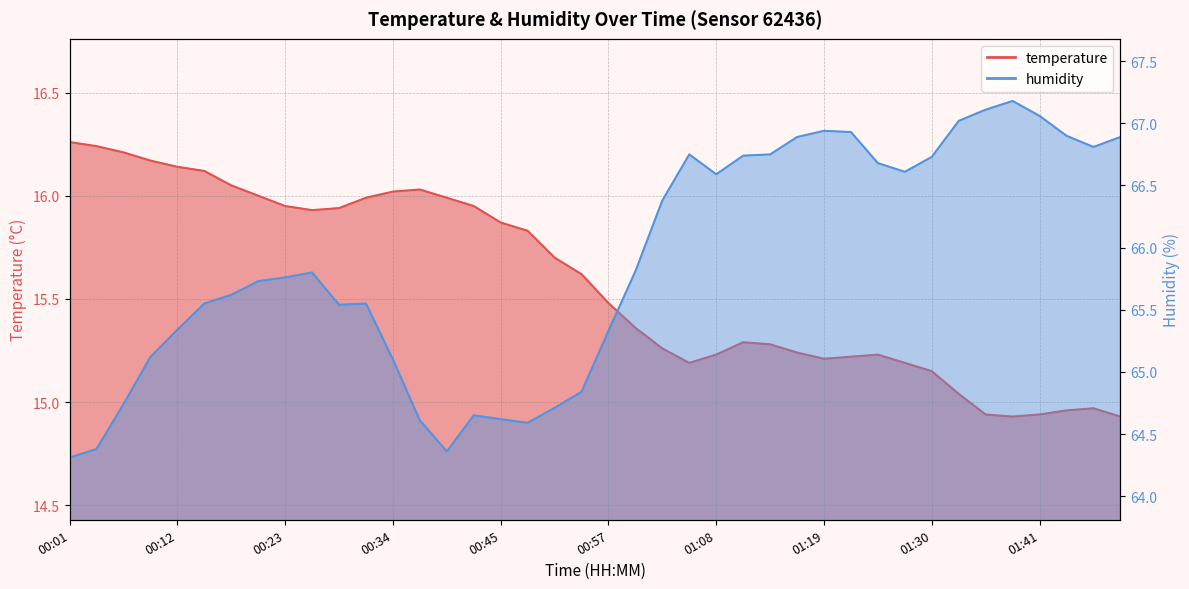

Reading left to right, what are all the values shown in this chart?

temperature: 00:01=16.3	00:04=16.2	00:06=16.2	00:09=16.2	00:12=16.1	00:15=16.1	00:17=16.1	00:20=16.0	00:23=15.9	00:26=15.9	00:29=15.9	00:31=16.0	00:34=16.0	00:37=16.0	00:40=16.0	00:43=15.9	00:45=15.9	00:48=15.8	00:51=15.7	00:54=15.6	00:57=15.5	00:59=15.4	01:02=15.3	01:05=15.2	01:08=15.2	01:11=15.3	01:14=15.3	01:16=15.2	01:19=15.2	01:22=15.2	01:25=15.2	01:27=15.2	01:30=15.2	01:33=15.0	01:36=14.9	01:38=14.9	01:41=14.9	01:44=15.0	01:47=15.0	01:50=14.9
humidity: 00:01=64.3	00:04=64.4	00:06=64.7	00:09=65.1	00:12=65.3	00:15=65.5	00:17=65.6	00:20=65.7	00:23=65.8	00:26=65.8	00:29=65.5	00:31=65.5	00:34=65.1	00:37=64.6	00:40=64.4	00:43=64.7	00:45=64.6	00:48=64.6	00:51=64.7	00:54=64.8	00:57=65.3	00:59=65.8	01:02=66.4	01:05=66.8	01:08=66.6	01:11=66.7	01:14=66.8	01:16=66.9	01:19=66.9	01:22=66.9	01:25=66.7	01:27=66.6	01:30=66.7	01:33=67.0	01:36=67.1	01:38=67.2	01:41=67.1	01:44=66.9	01:47=66.8	01:50=66.9